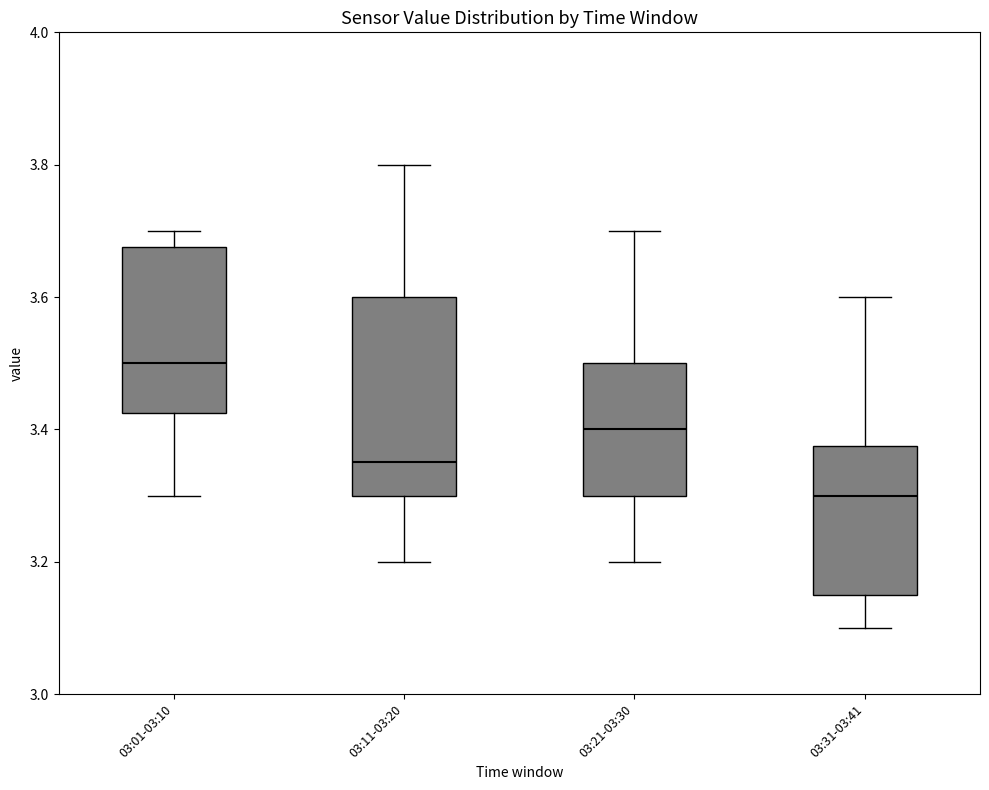

Reading left to right, transcribe this box plot: for each box, give where its median line is, the range the box spans, and where its two whiskers end, as read against the y-axis. The values are not printed on the chart, so give them approximately, as read against the axis.

03:01-03:10: median 3.50, box 3.42 to 3.68, whiskers 3.30 to 3.70
03:11-03:20: median 3.36, box 3.30 to 3.60, whiskers 3.20 to 3.80
03:21-03:30: median 3.40, box 3.30 to 3.50, whiskers 3.20 to 3.70
03:31-03:41: median 3.30, box 3.16 to 3.38, whiskers 3.10 to 3.60